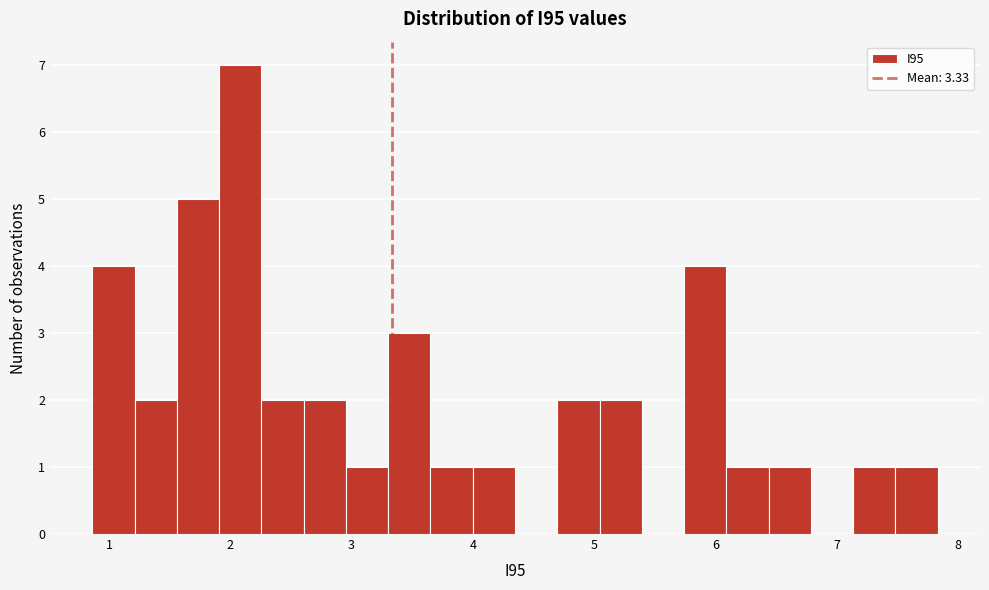

Around what value on the x-axis is the tallest bar? Give the approximate position of its centre, as read against the axis.

2.1